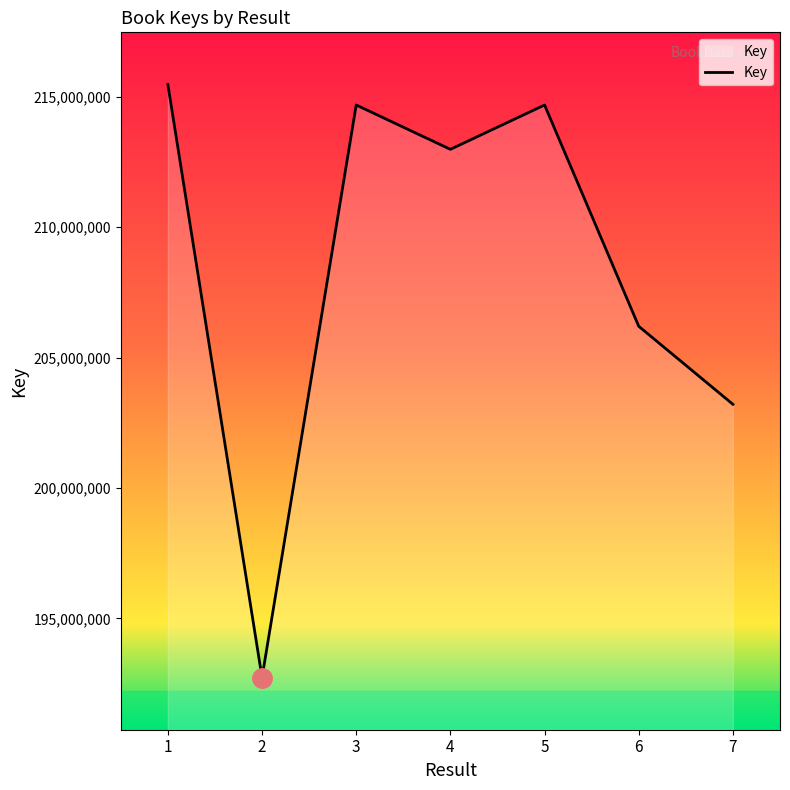

What is the greatest value displayed?

215474769